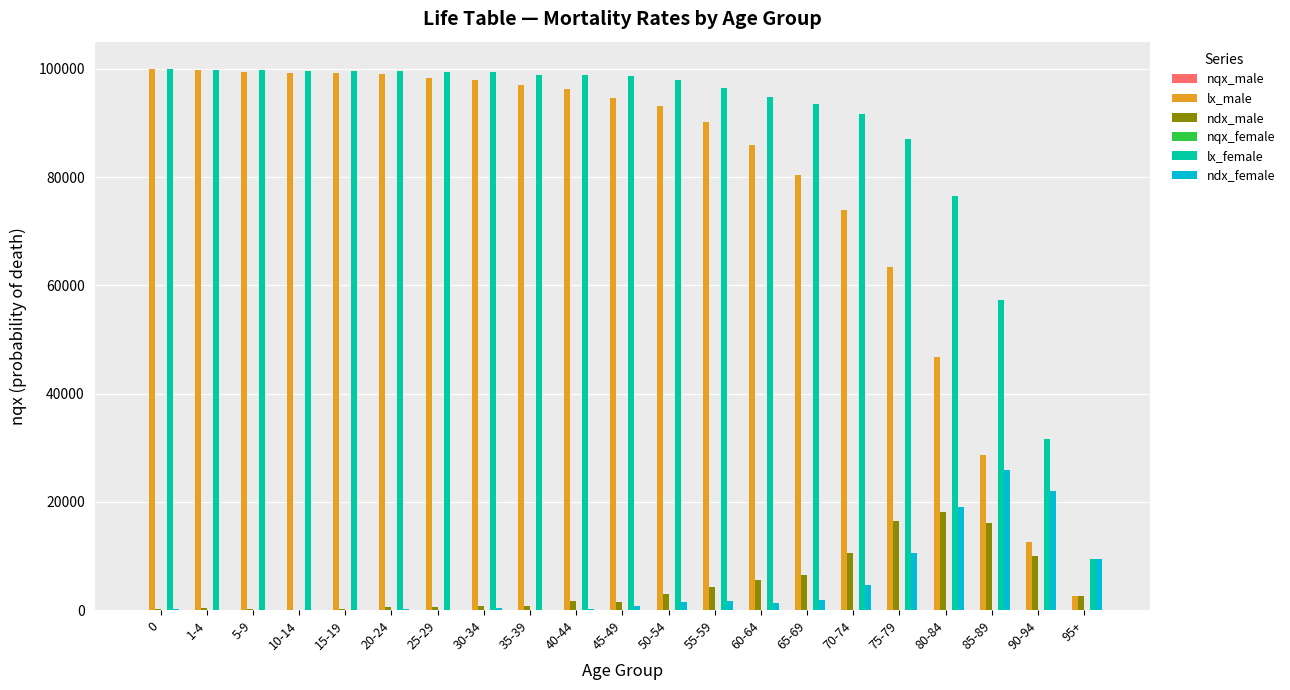

Where is lx_male nearest to the value 51289?

80-84